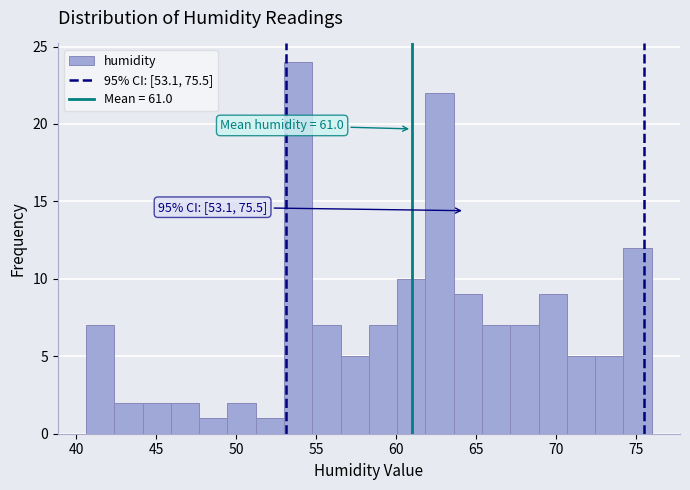

Read against the x-axis, roughly where is the centre of the tallest bar?

54.0